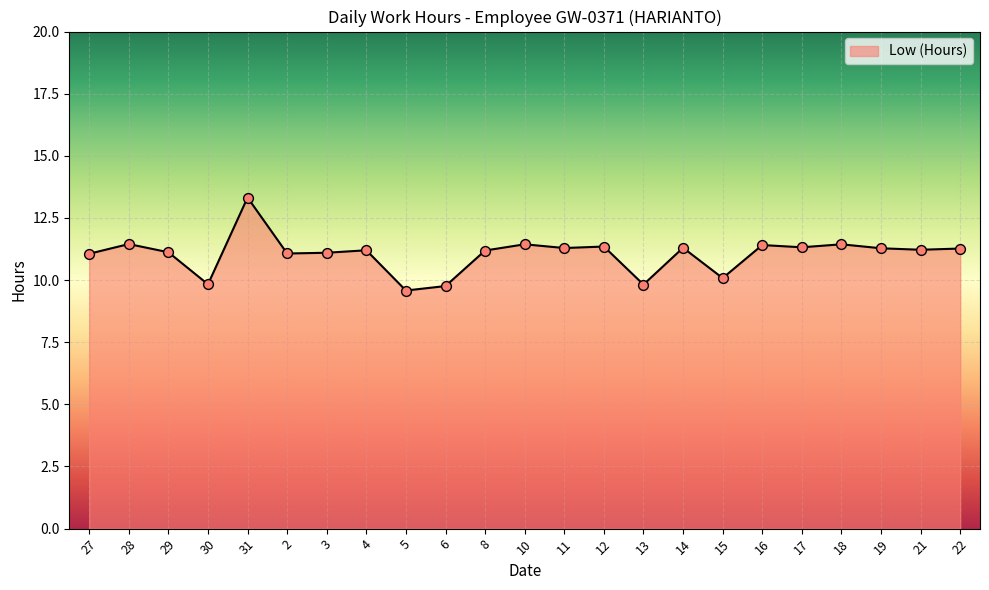

What is the change in value from 2 to 6?

-1.3